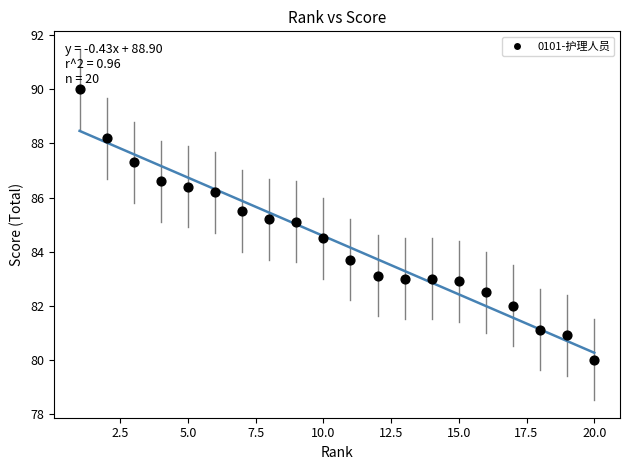

What is the range of Y values (max minus min)?

10.0